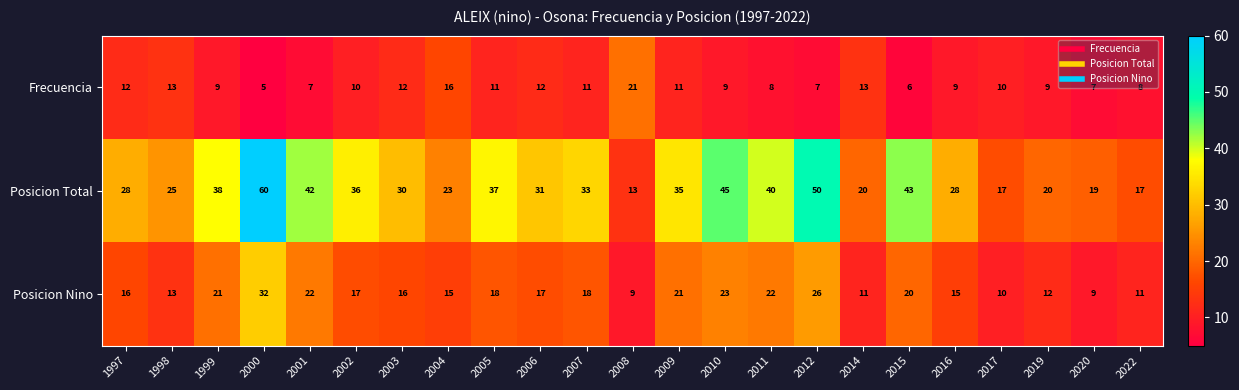

What is the sum of all Posicion Nino values?

394